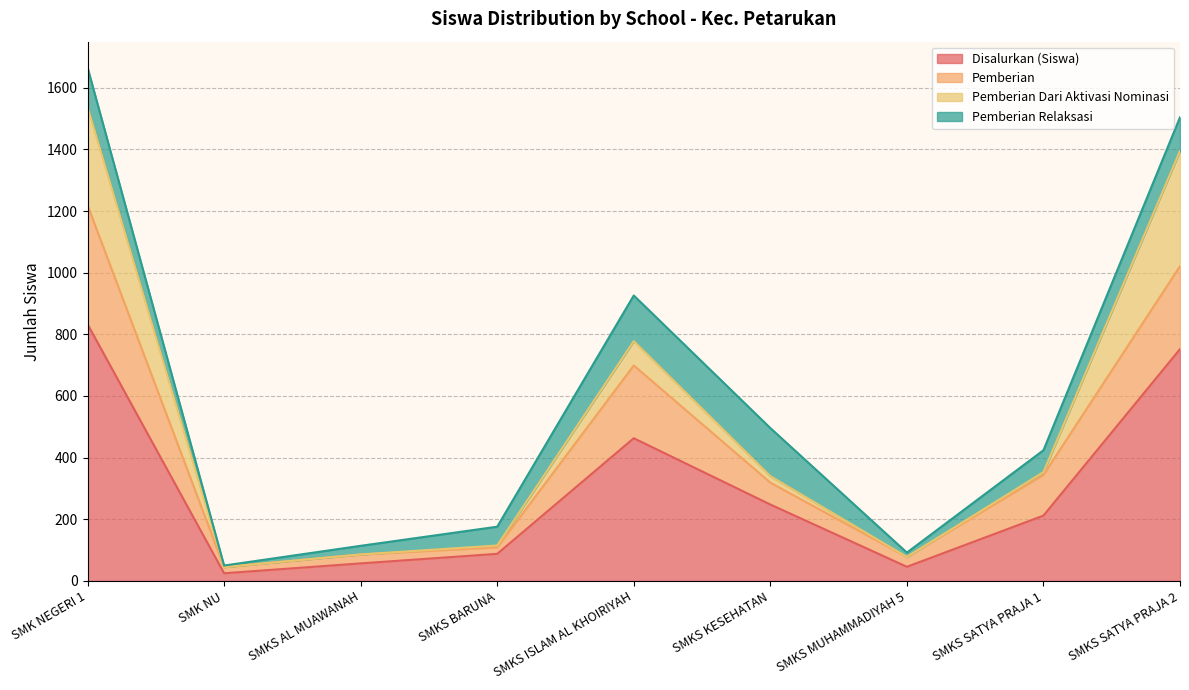

How many lines are shown in the chart?

4